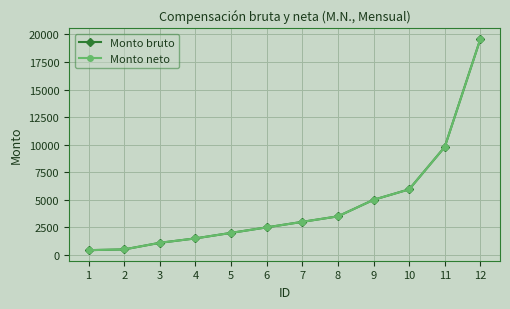

What is the value of the Monto bruto point at the 3rd from the left?

1100.0